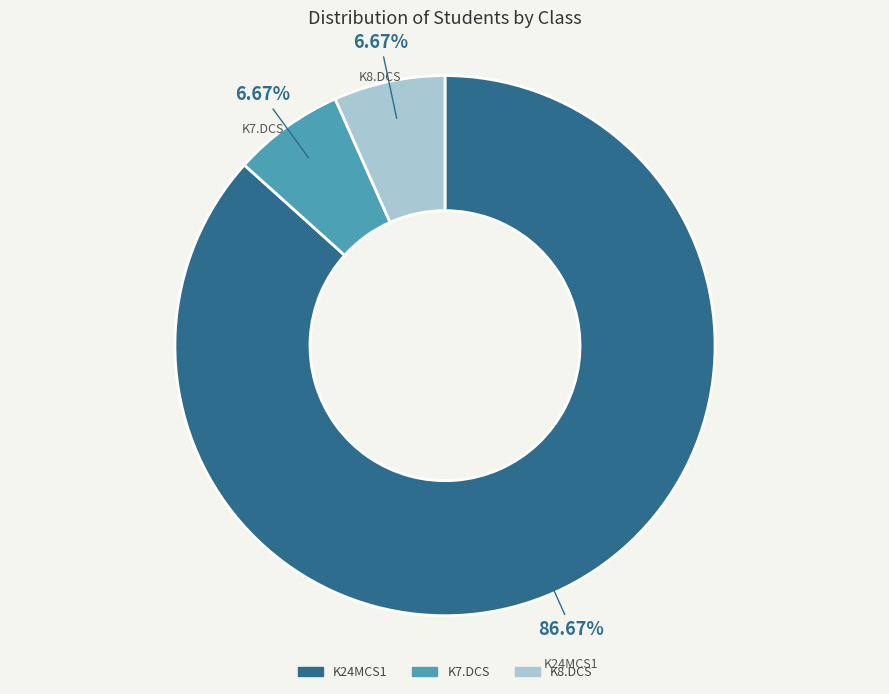

To the nearest percent, what is the combined percentage of K7.DCS and K24MCS1?

93%